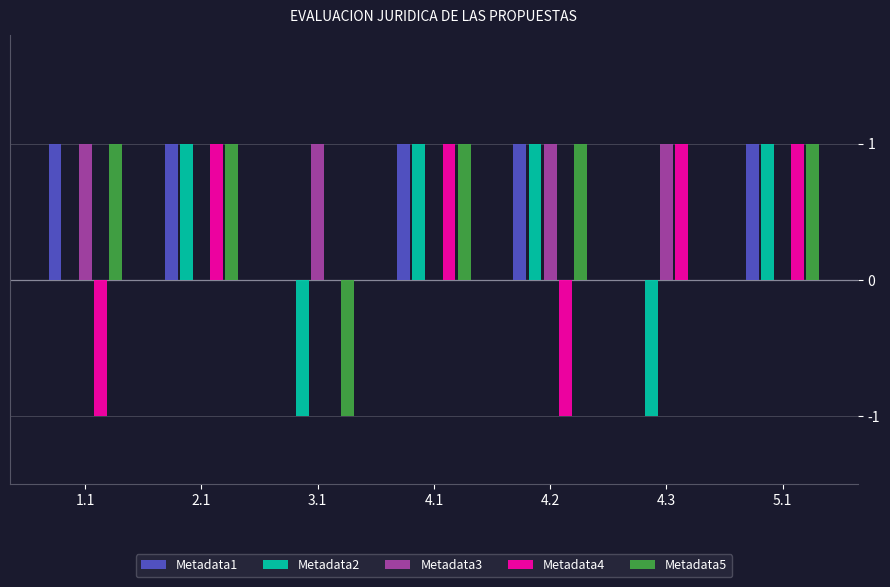

True or false: Metadata3 has a value of 1 at 4.1.

False